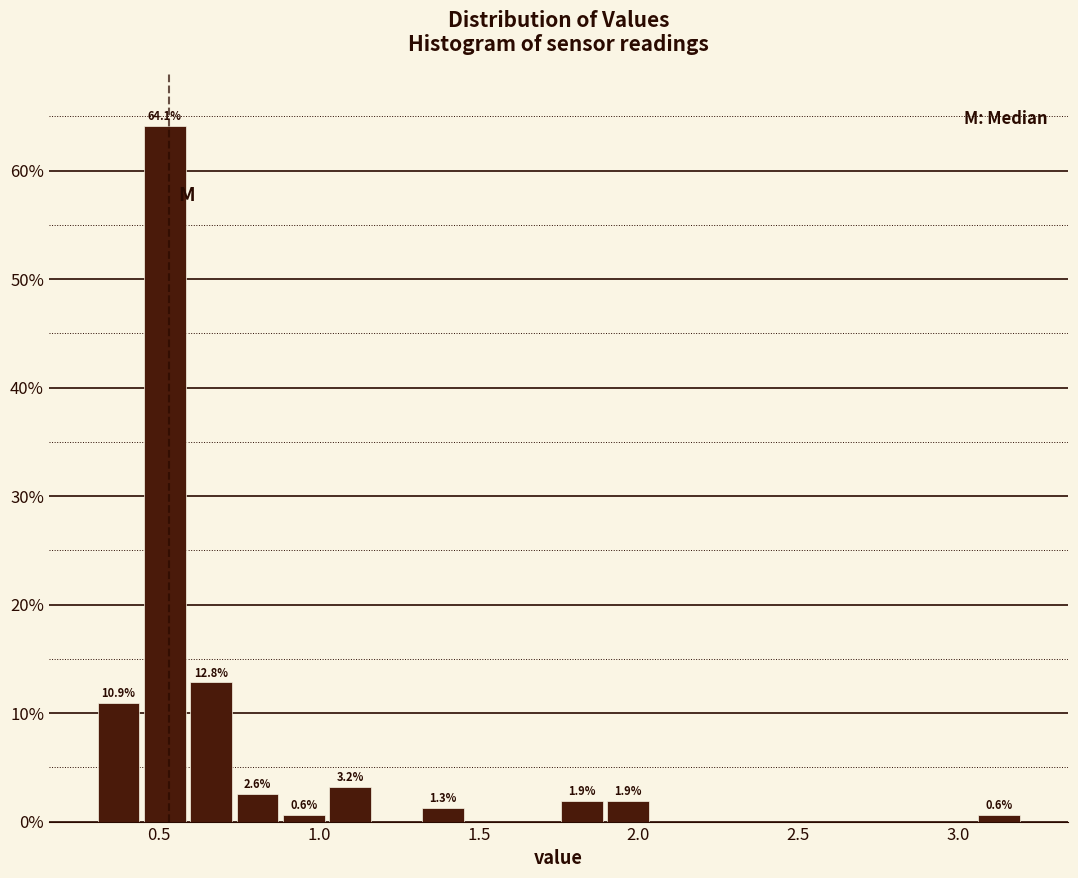

Around what value on the x-axis is the tallest bar? Give the approximate position of its centre, as read against the axis.

0.50